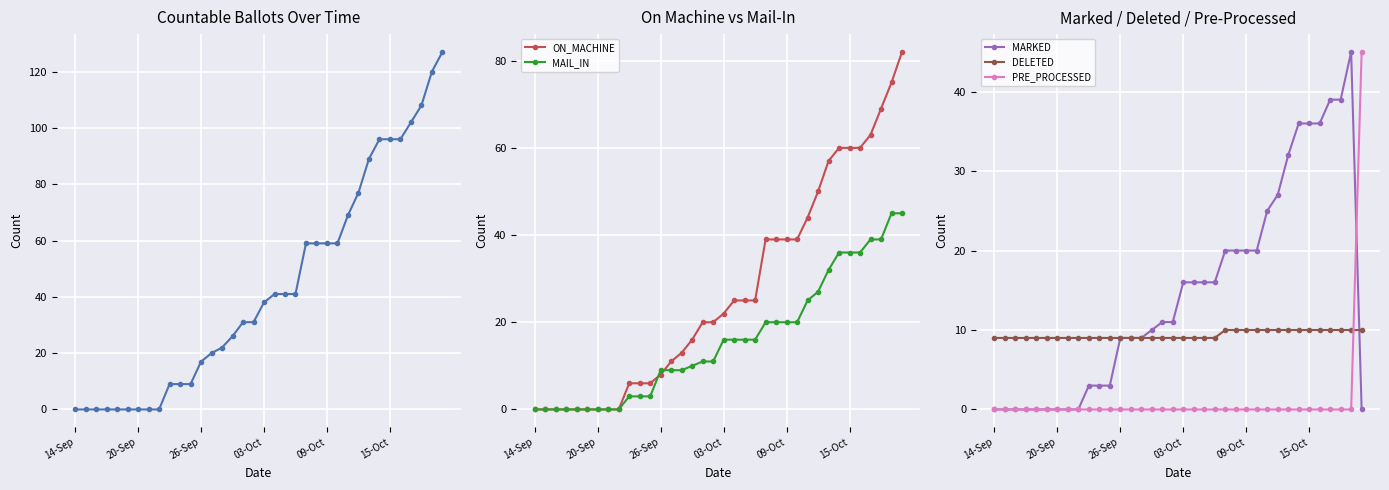

How many lines are shown in the chart?

6